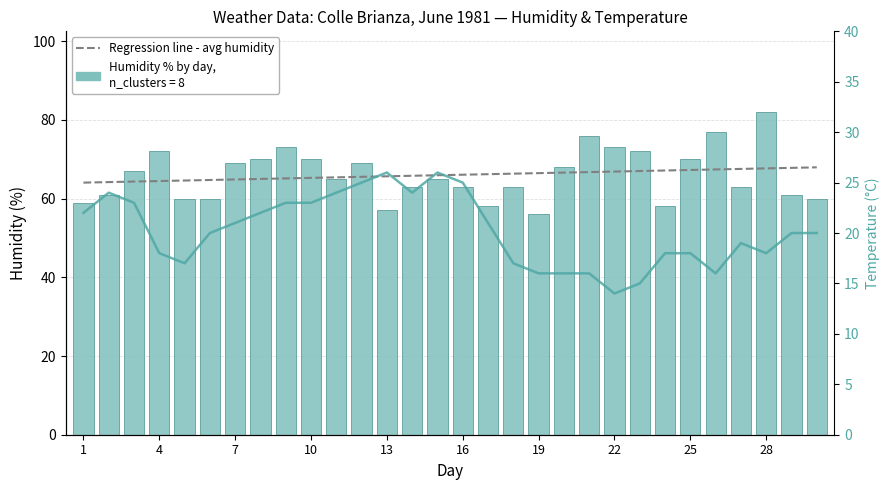

How many values in the TMEDIA °C distribution series exceed 20?

14